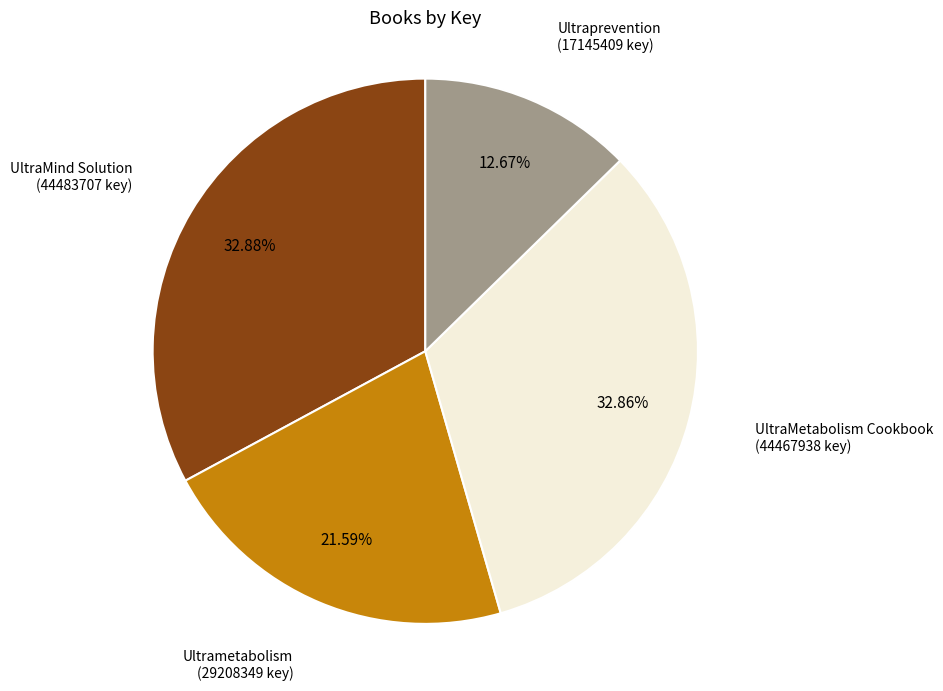

How many segments does this pie chart have?

4